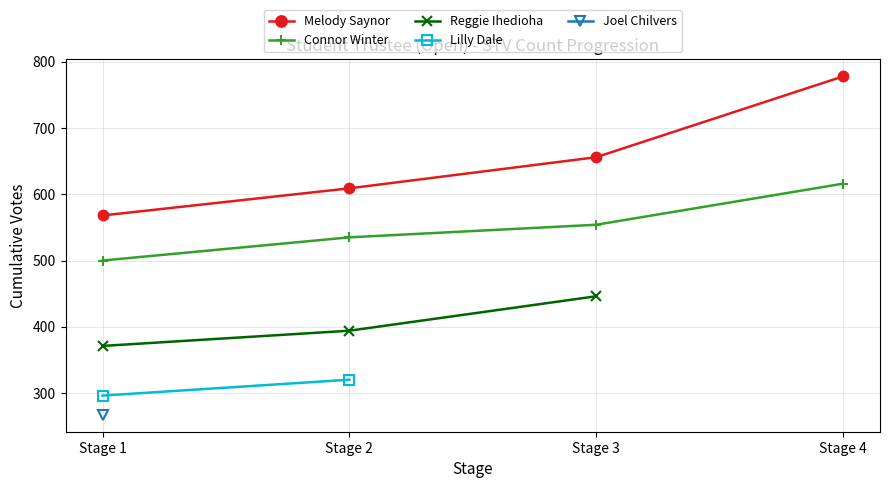

Which has a higher value, Stage 1 or Stage 3?

Stage 3